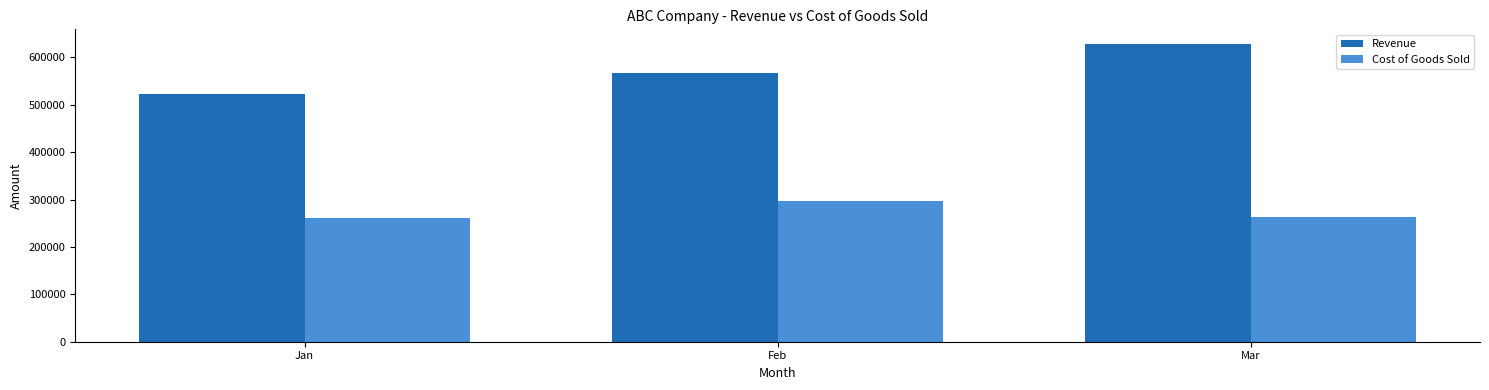

What is the difference between the second highest and minimum values in the Revenue series?

43845